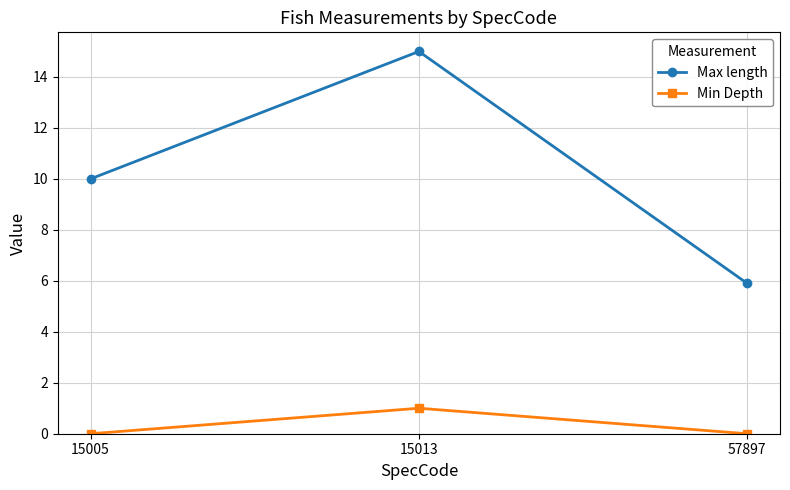

Read the Max length value at 15005.

10.0